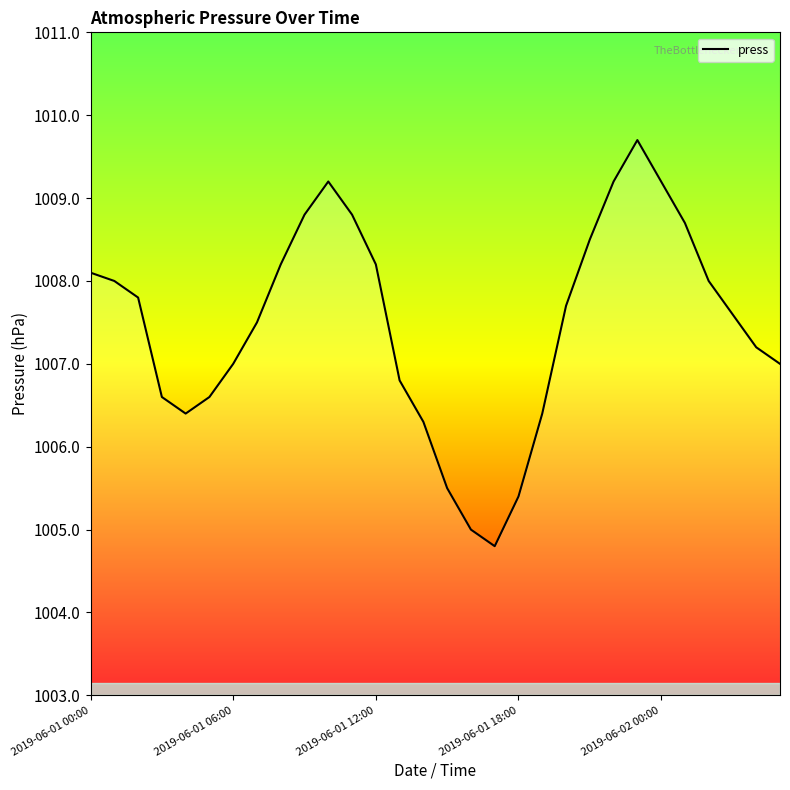

What is the difference between the maximum and minimum values?

4.9